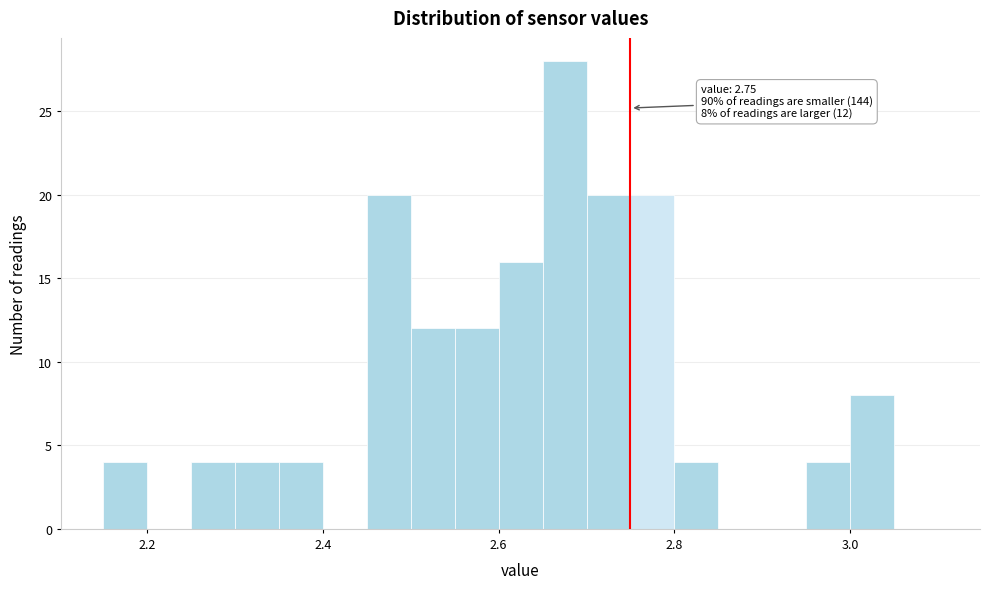

Read against the x-axis, roughly where is the centre of the tallest bar?

2.68